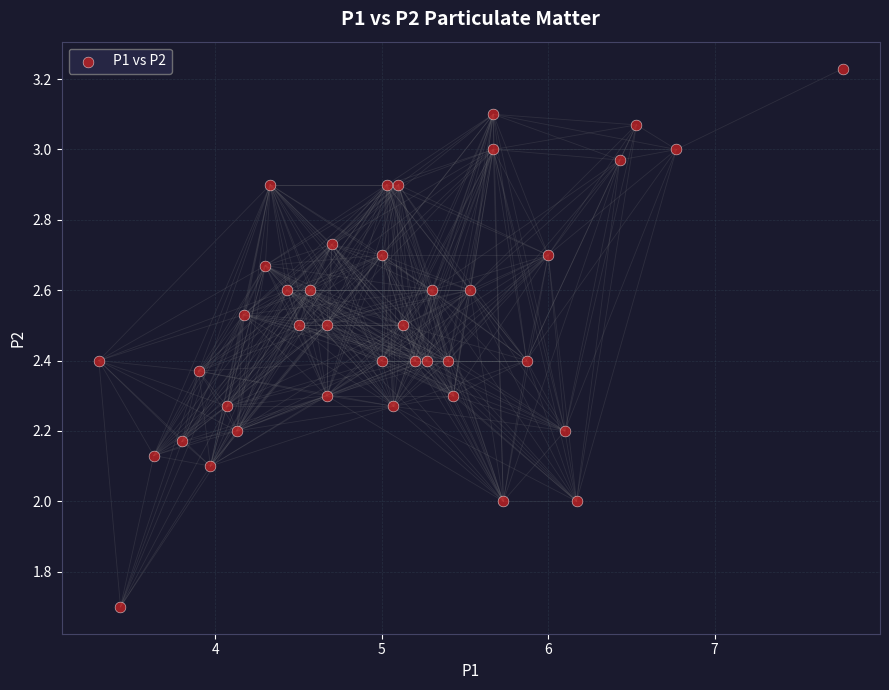

What is the range of Y values (max minus min)?

1.5